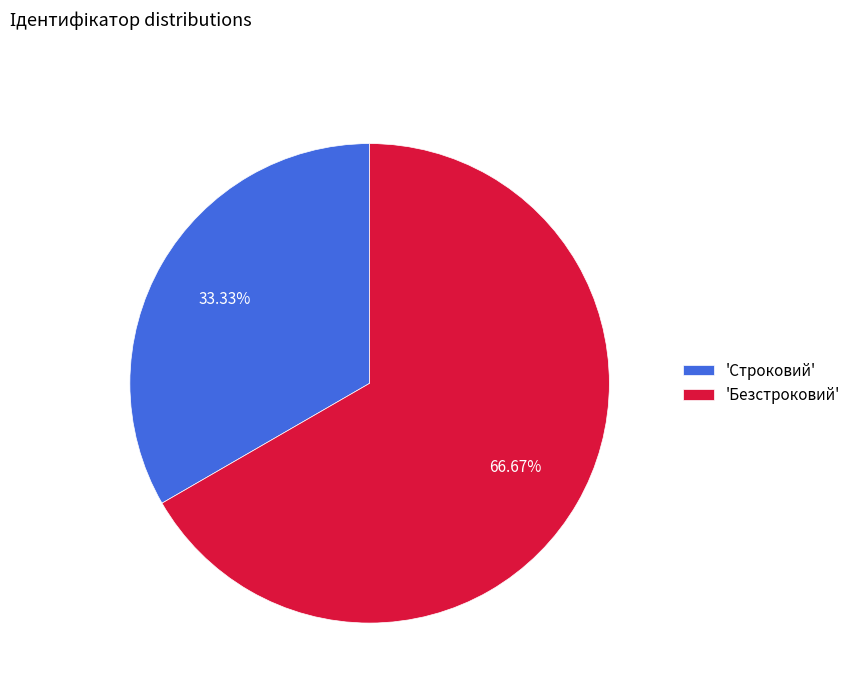

Rank the categories by value from lowest to highest.

'Строковий', 'Безстроковий'